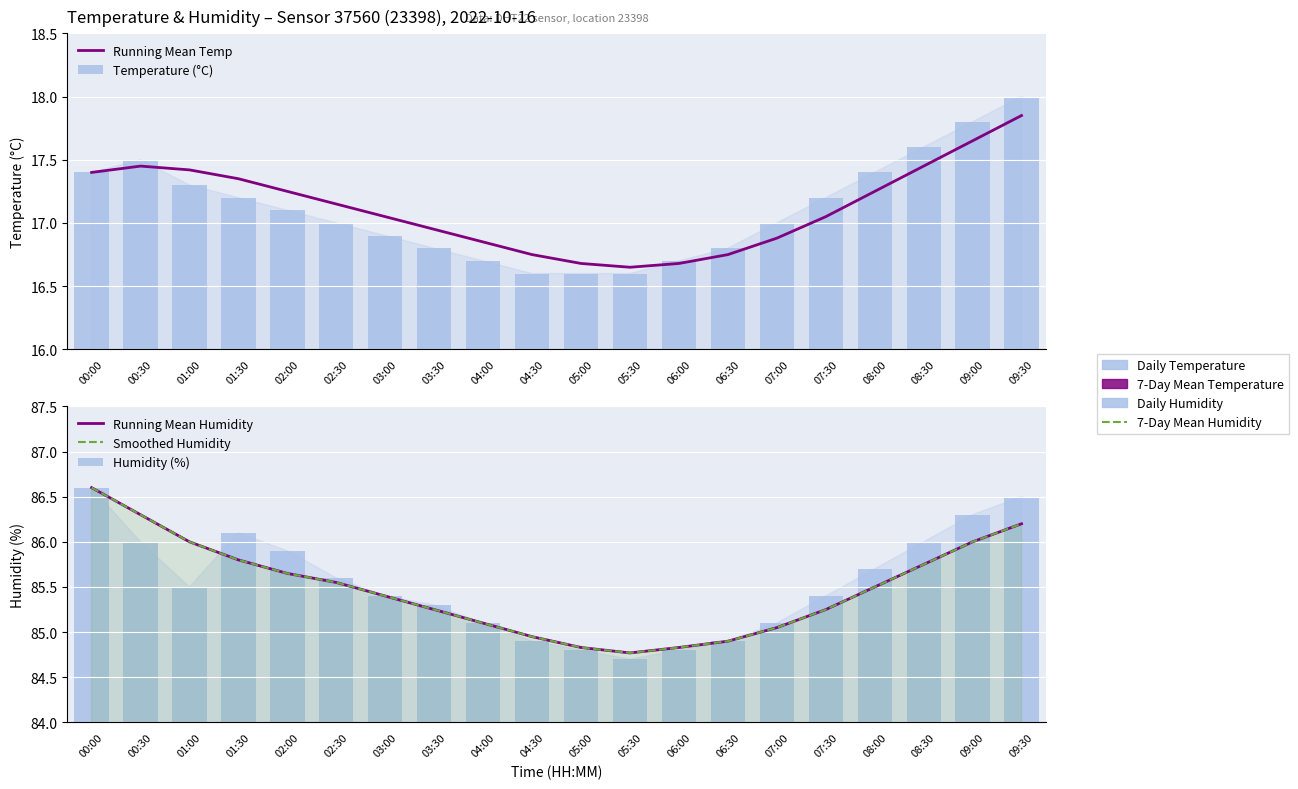

What is the difference between the second highest and second lowest values in the Temperature (°C) series?

1.2